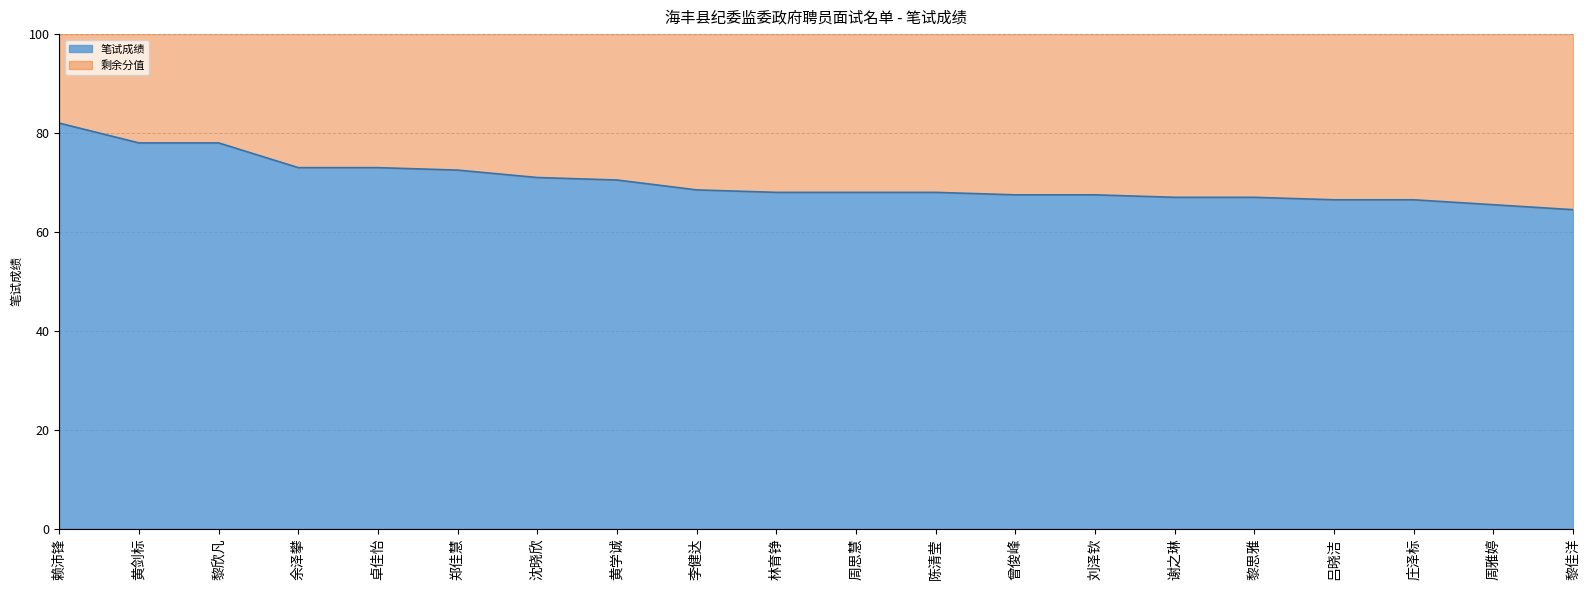

Which has a higher value, 黎思雅 or 周思慧?

周思慧